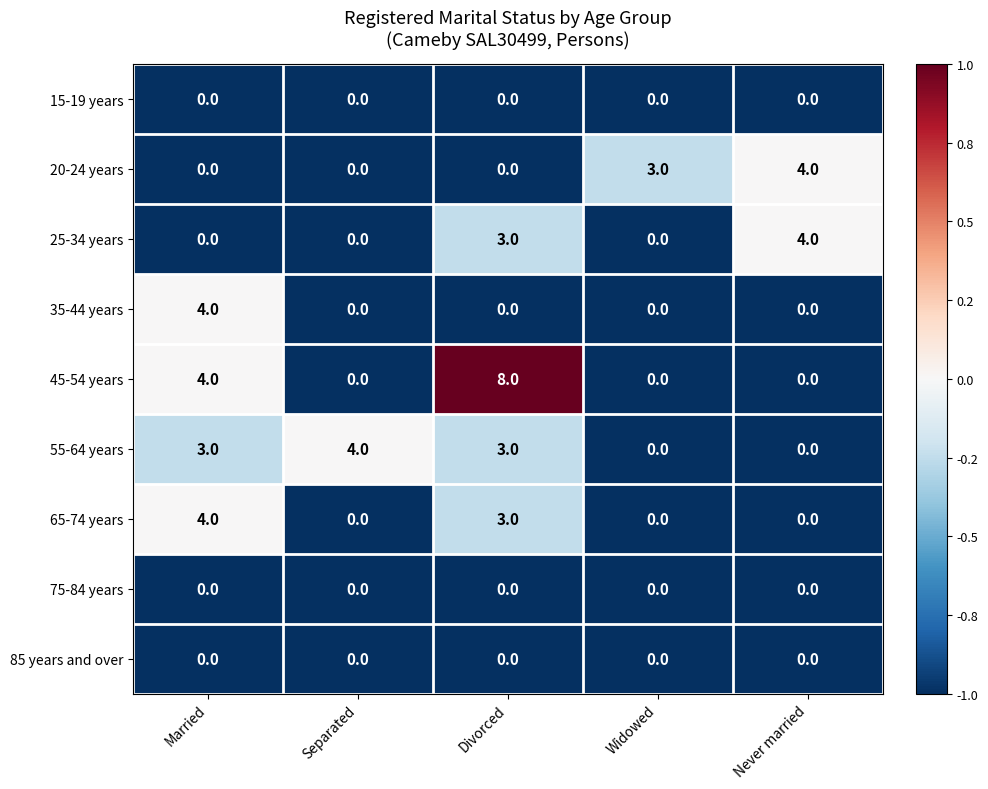

At which label is 65-74 years closest to 2?

Divorced